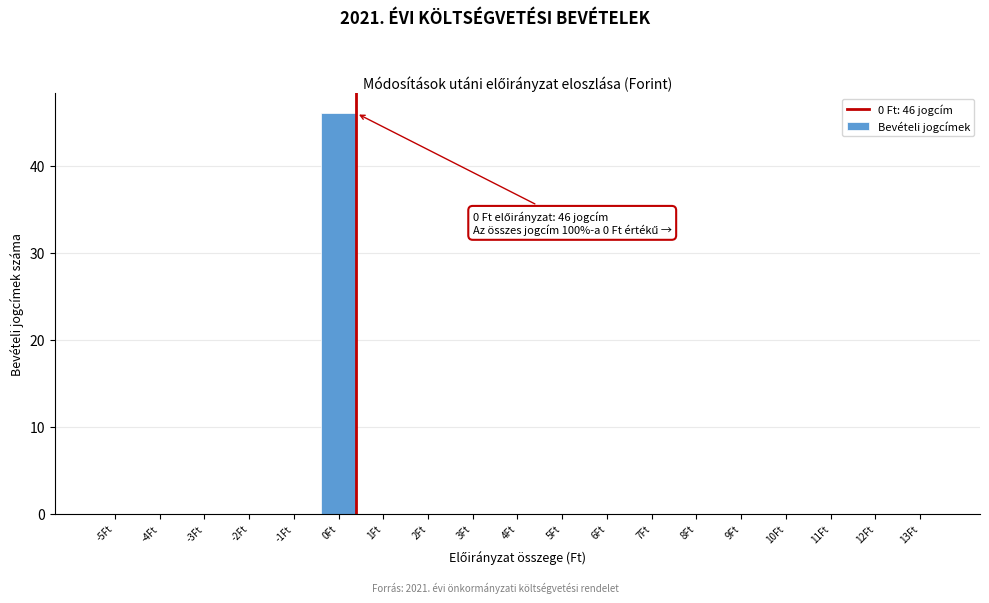

Reading right to left, list all the values displayed in this chart.

13Ft=0	12Ft=0	11Ft=0	10Ft=0	9Ft=0	8Ft=0	7Ft=0	6Ft=0	5Ft=0	4Ft=0	3Ft=0	2Ft=0	1Ft=0	0Ft=46	-1Ft=0	-2Ft=0	-3Ft=0	-4Ft=0	-5Ft=0